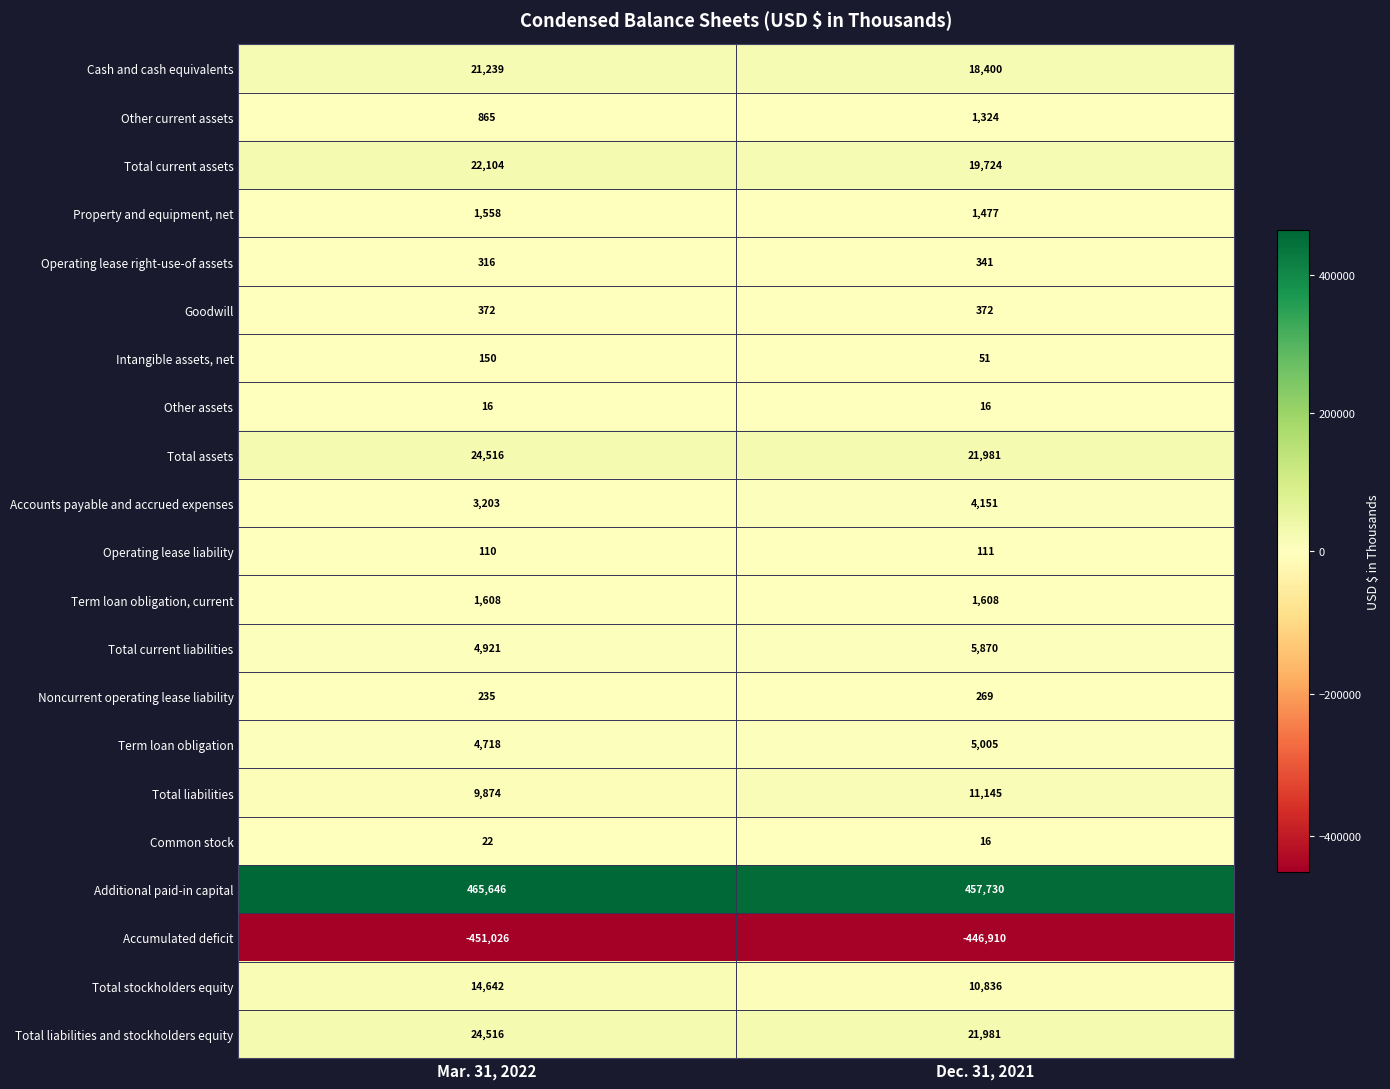

What is the difference between the maximum and minimum values in the Total stockholders equity series?

3806